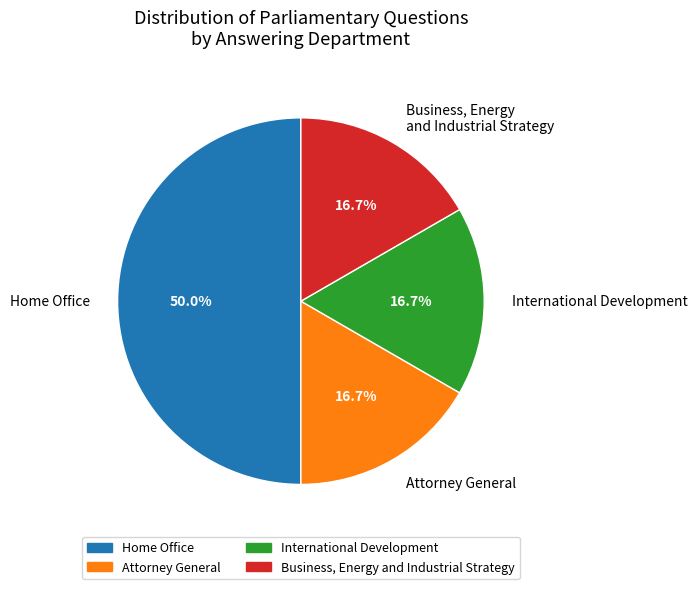

What portion of the pie excludes Home Office?

50.0%